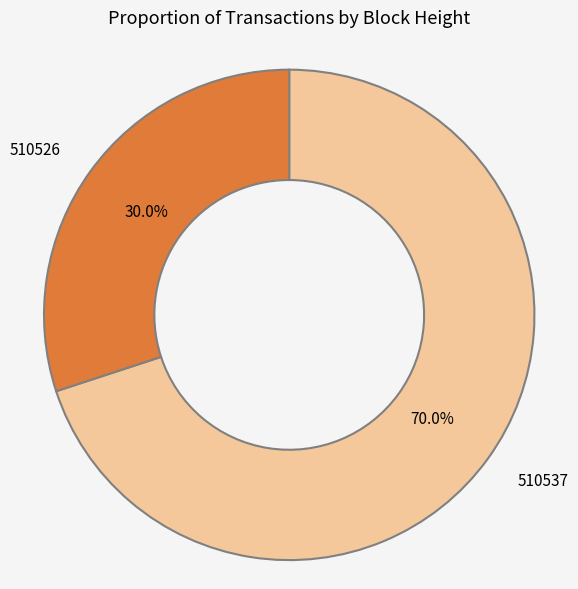

How many slices are in this pie chart?

2